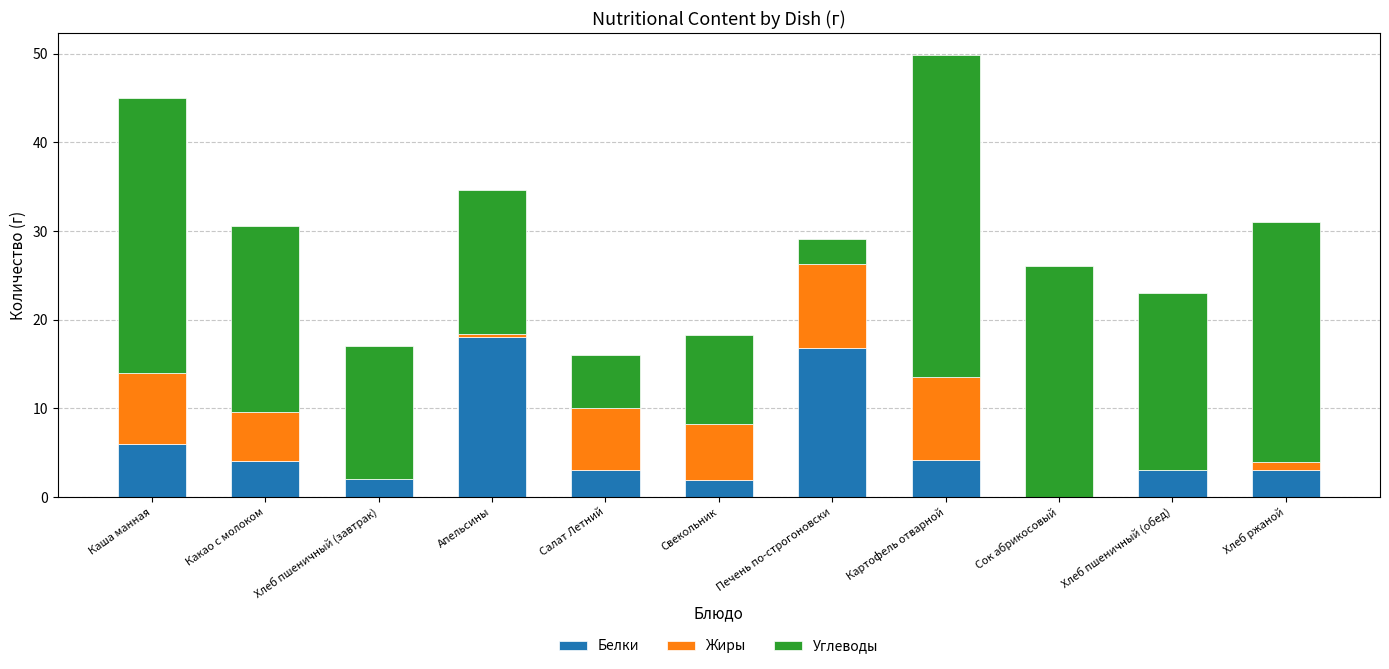

Is it true that Белки equals 1.9 at Свекольник?

True